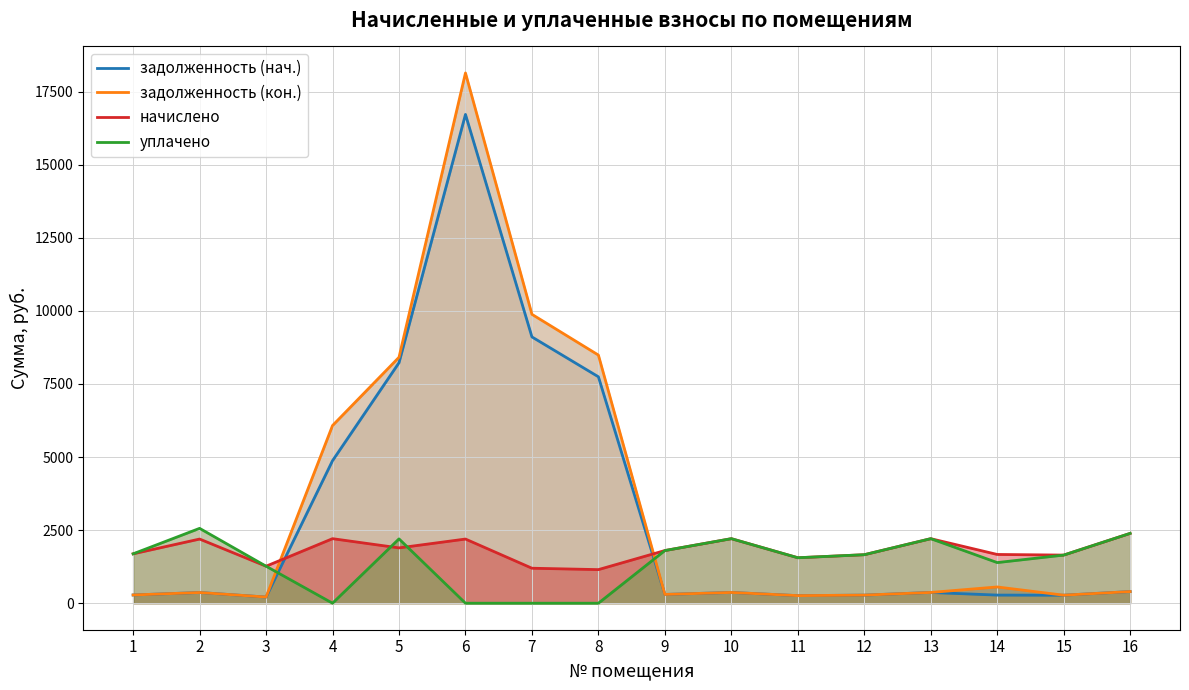

In задолженность (кон.), how many points are lower than both neighbors (excluding endpoints)?

4